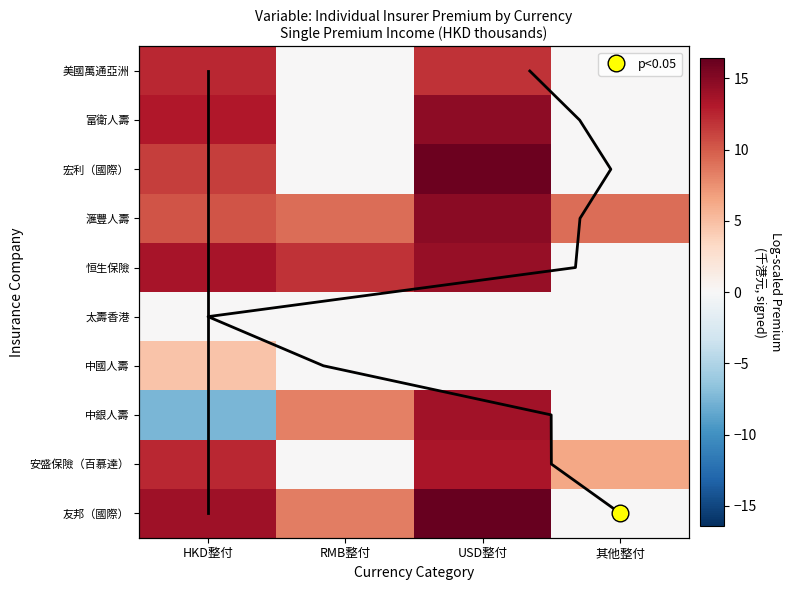

Which category has the lowest value across all series?

HKD整付